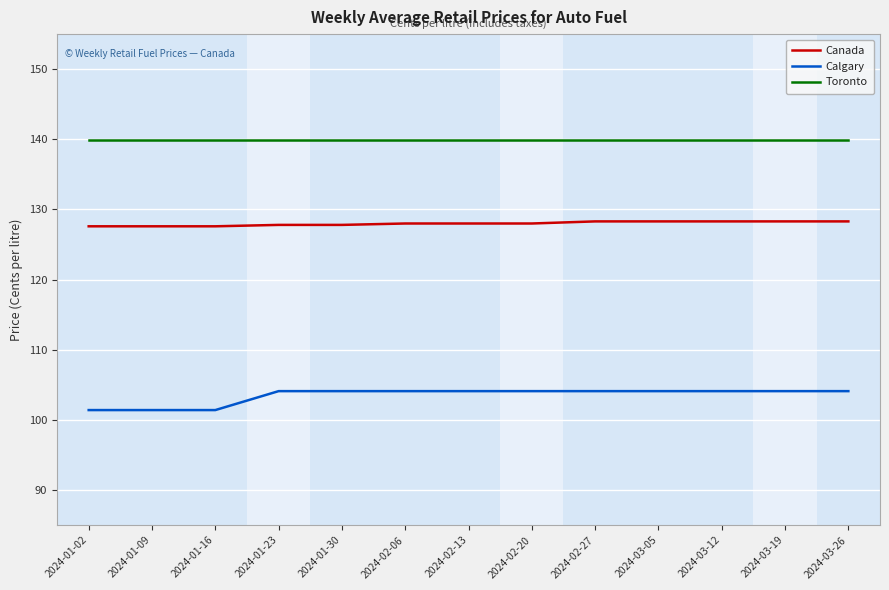

Which series has the widest spread of values?

Calgary